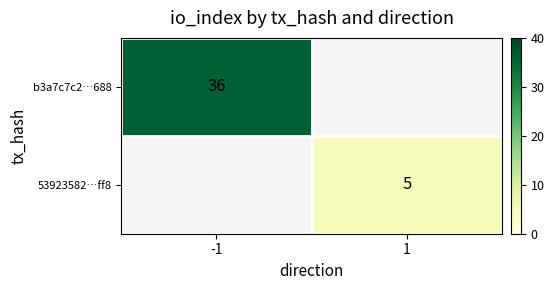

What is the greatest value displayed?

36.0